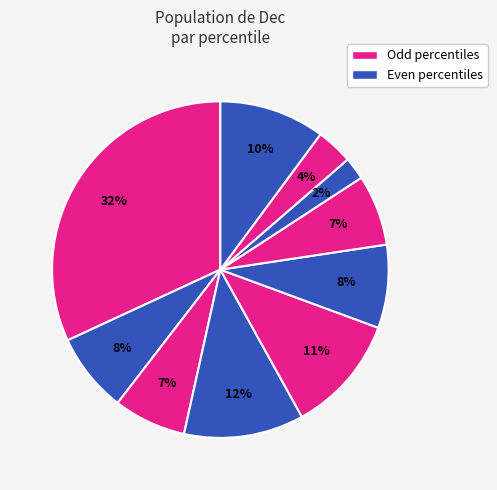

How many slices are in this pie chart?

10